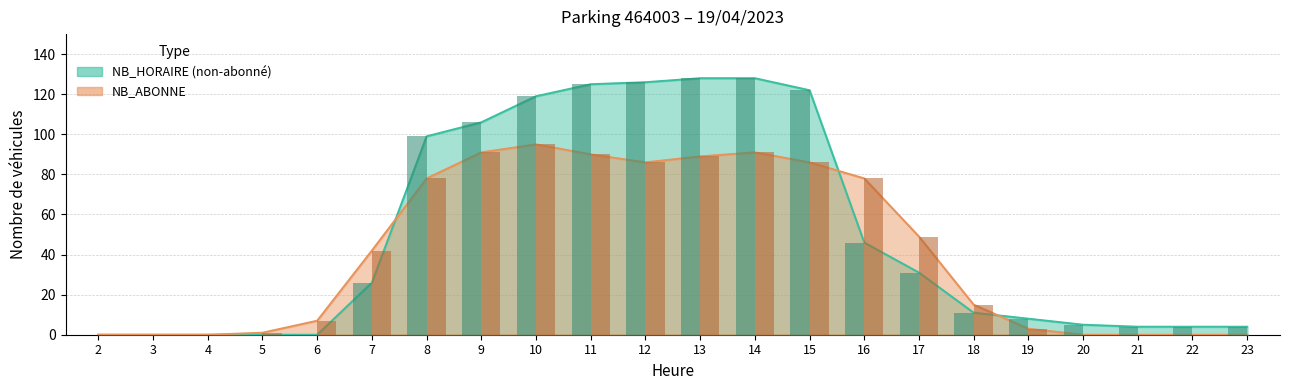

At 13, list the series in order from smallest to largest.

NB_ABONNE, NB_HORAIRE